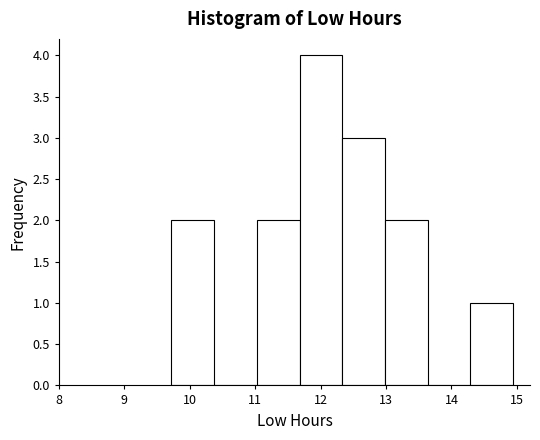

How tall is the bar that spans 11.7 to 12.3 on the x-axis? Neither the bar edges nor the heights are printed on the chart, so give them approximately, as read against the axes.

4